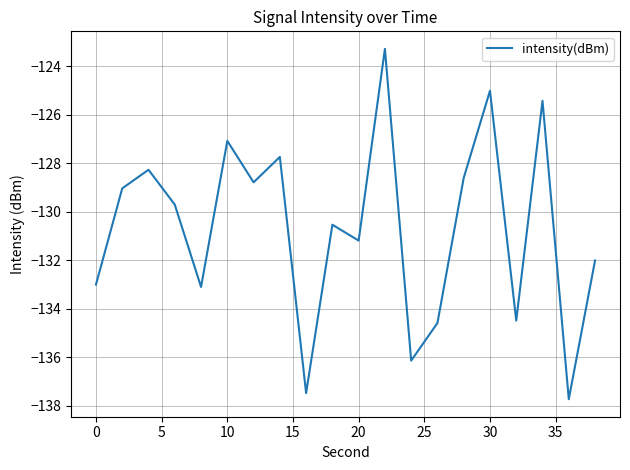

What is the maximum value shown in the chart?

-123.3